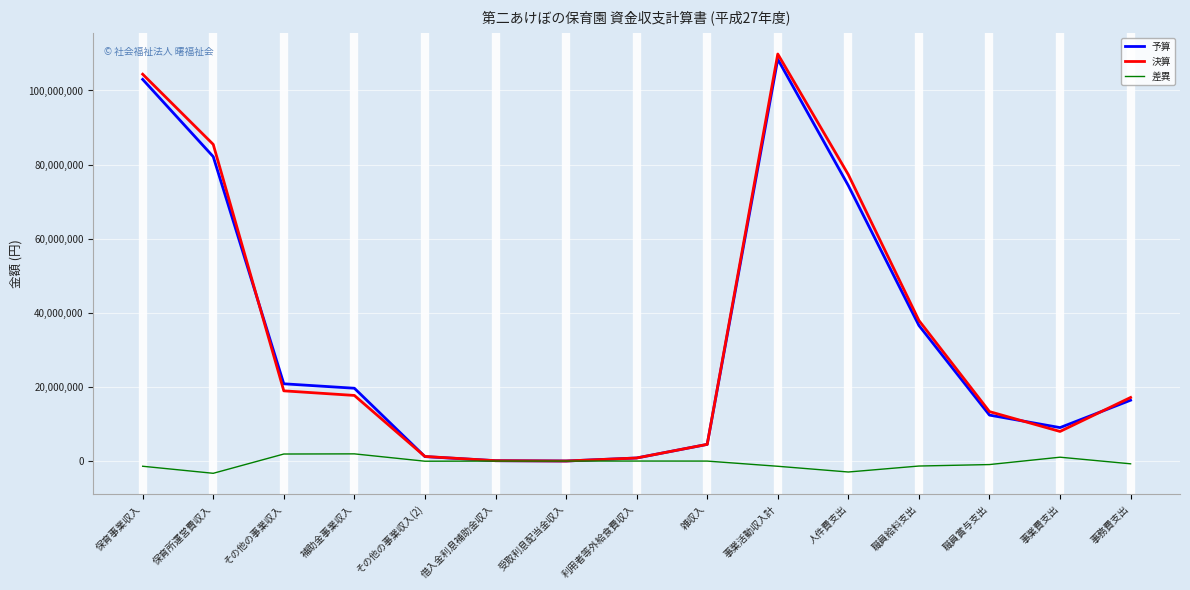

Between 保育所運営費収入 and 事業費支出, which series saw the biggest shift?

決算